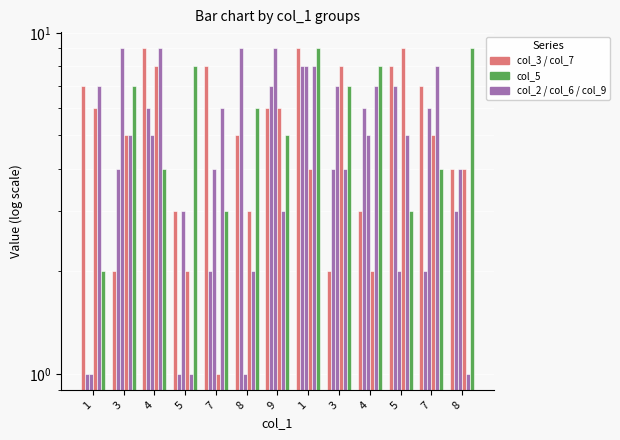

What is the greatest value displayed?

9